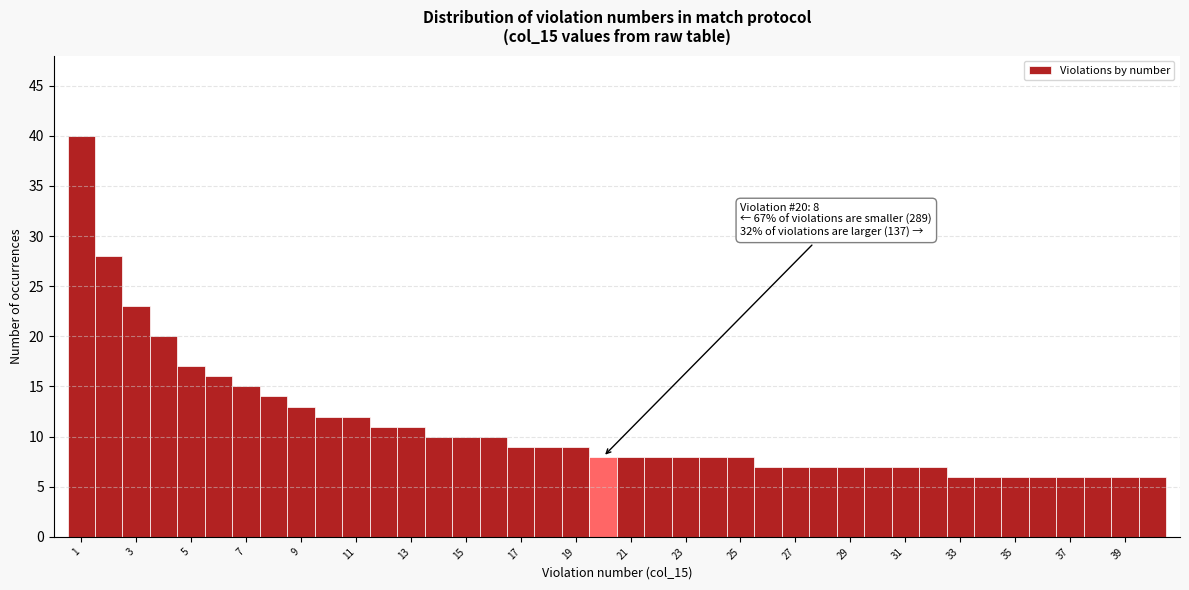

Which range on the x-axis has the tallest bar?

0.5 to 1.5